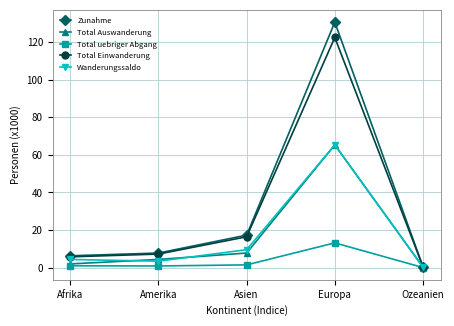

Does the chart display data point markers on the line(s)?

Yes